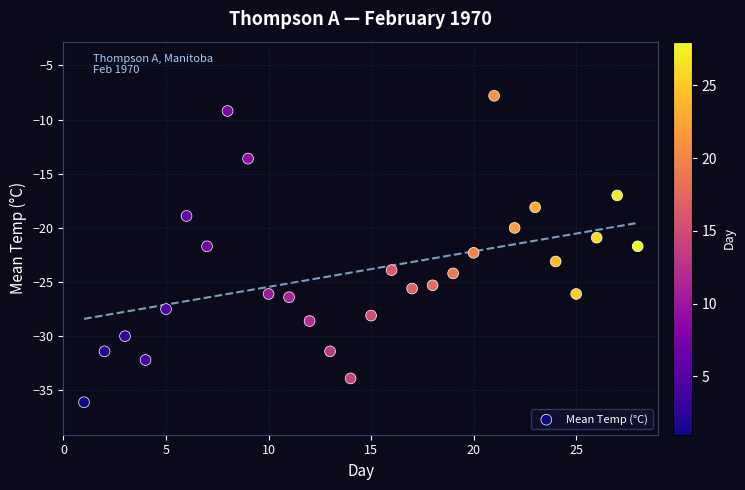

What is the range of X values (max minus min)?

27.0